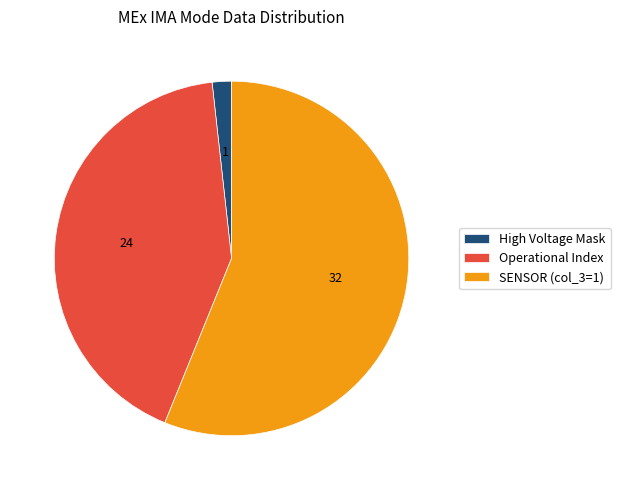

What is the smallest slice in the pie chart?

High Voltage Mask